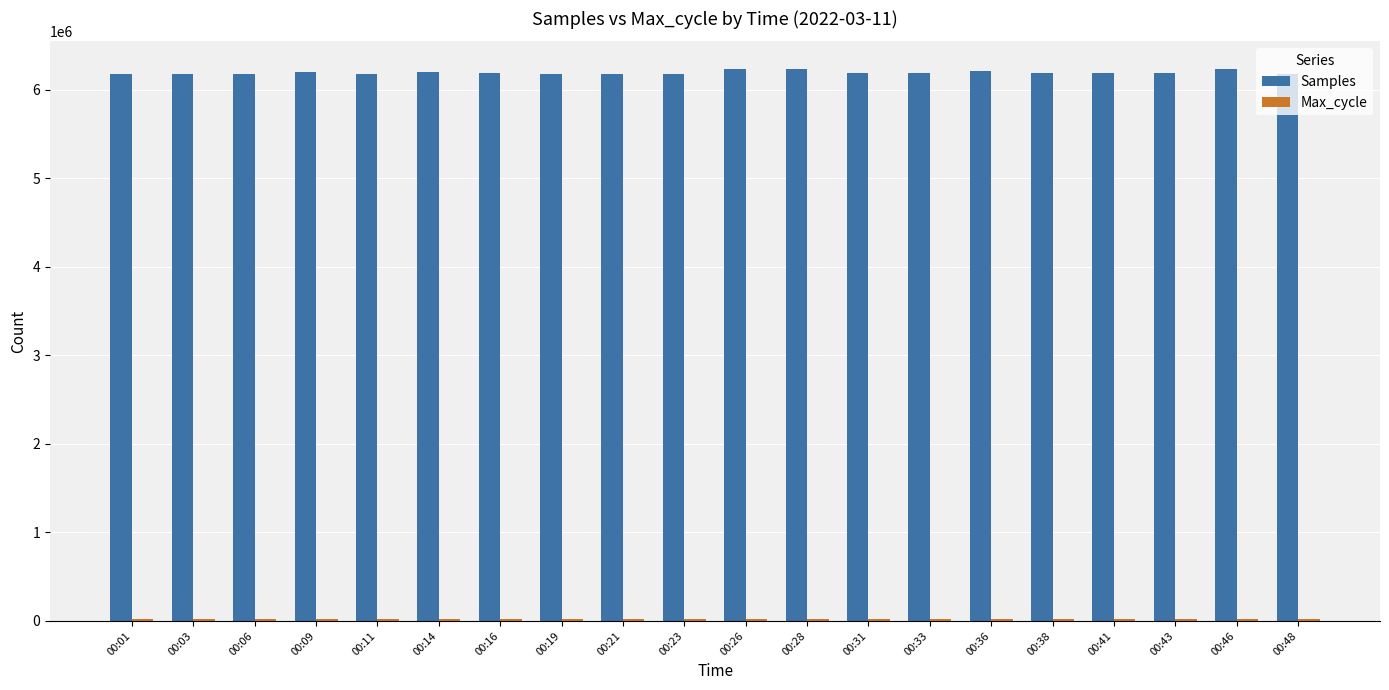

What is the total value across all series at 00:19?

6205603